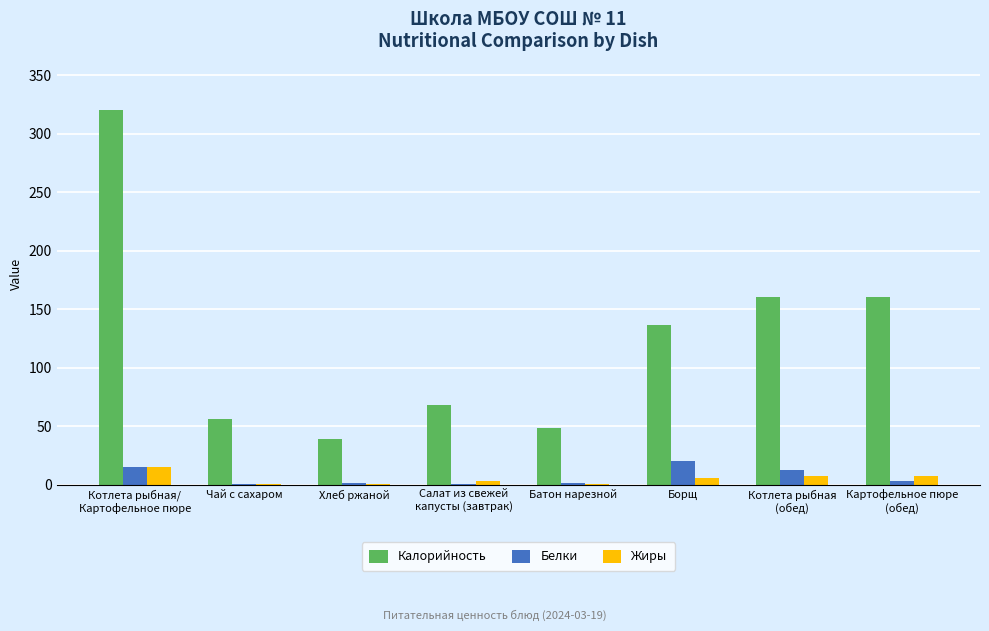

How many series are shown in this chart?

3